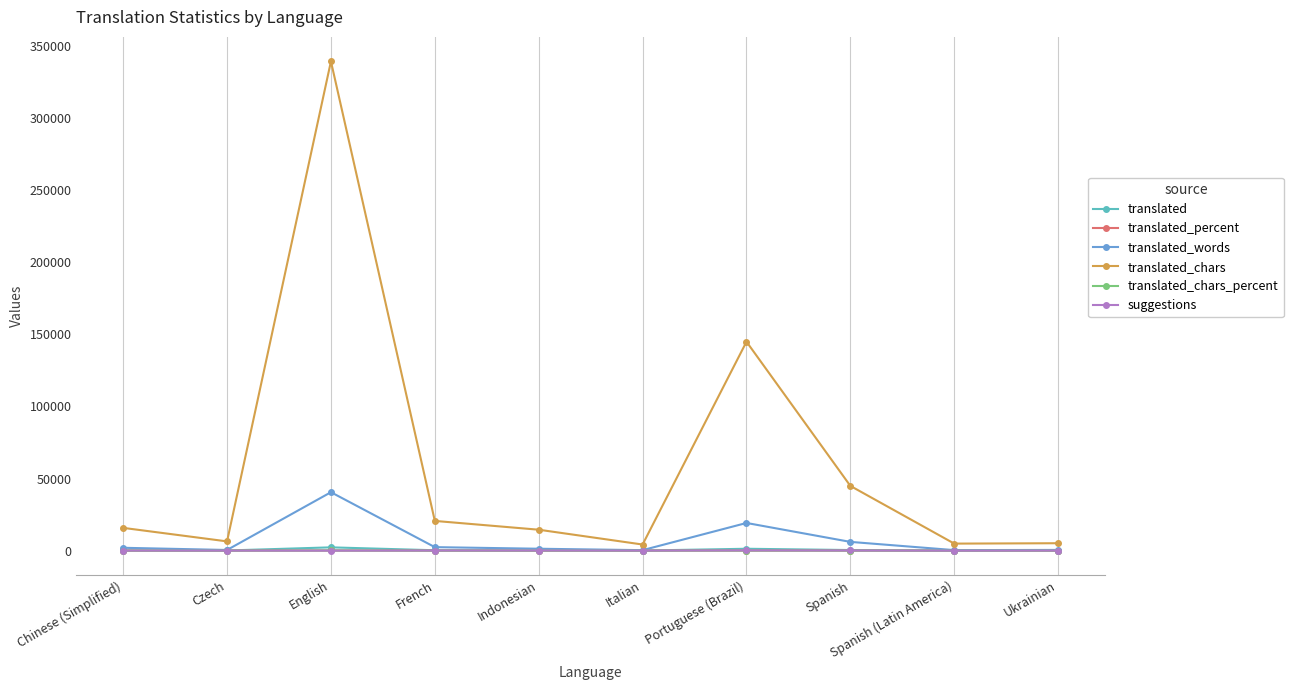

What is the label of the 6th point from the right?

Indonesian